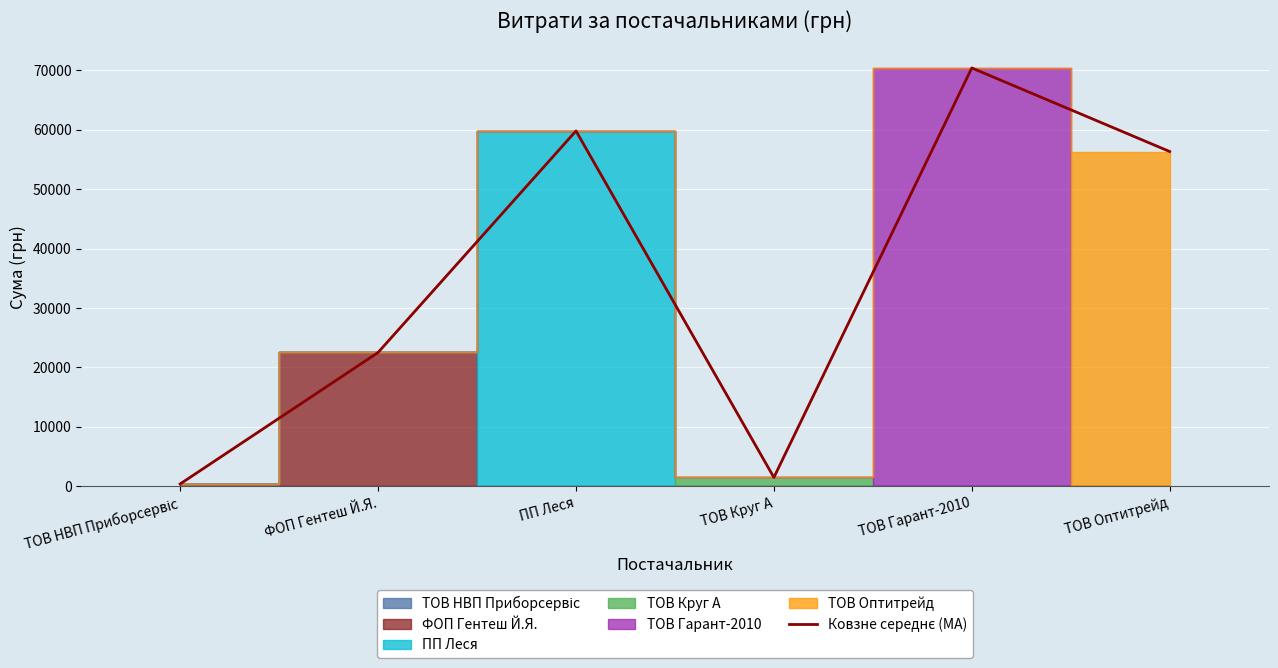

Rank the categories by value from highest to lowest.

ТОВ Гарант-2010, ПП Леся, ТОВ Оптитрейд, ФОП Гентеш Й.Я., ТОВ Круг А, ТОВ НВП Приборсервіс